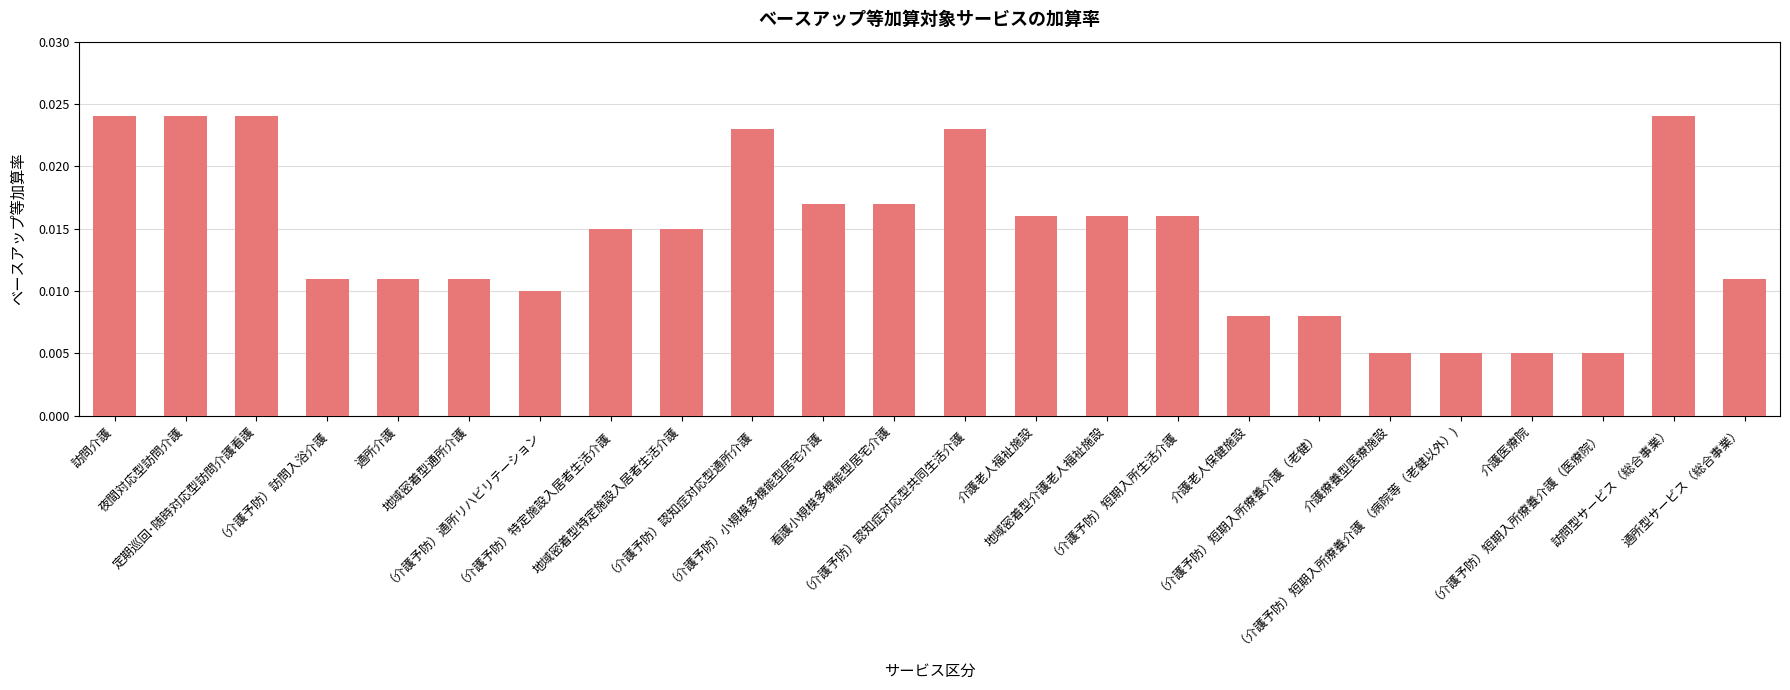

What position from the left is 地域密着型特定施設入居者生活介護?

9